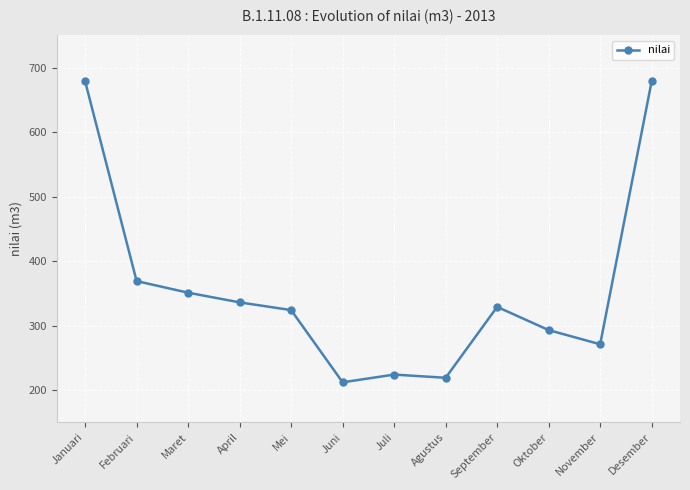

What is the difference between the values at November and Januari?

408